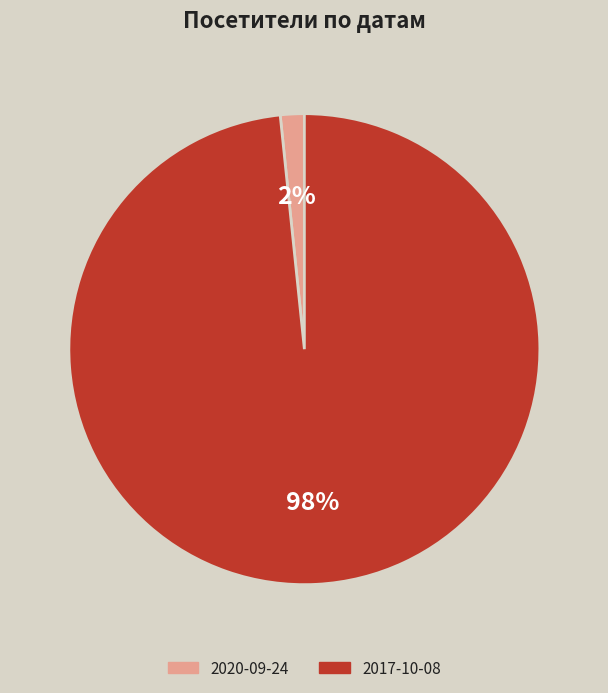

Is it true that 2017-10-08 is 98% of the pie?

True